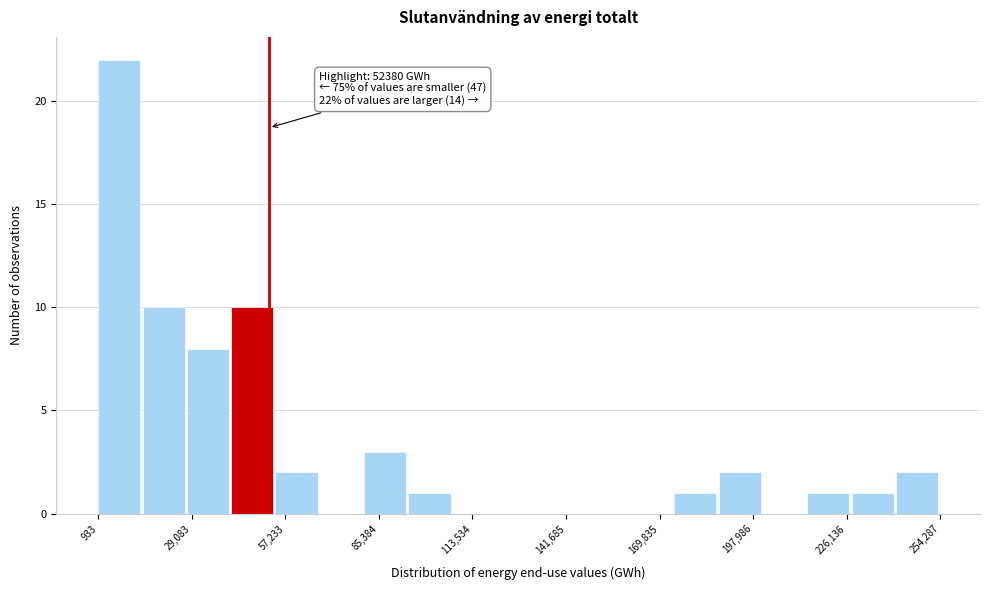

Read against the x-axis, roughly where is the centre of the tallest bar?

5000